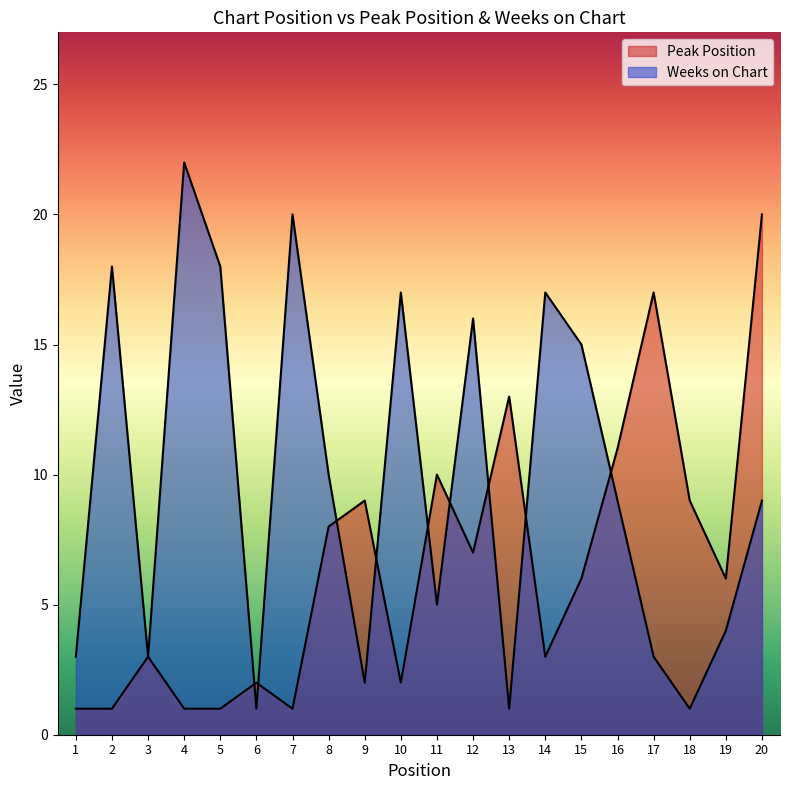

After their last crossing, which series has the higher values: Peak Position or Weeks on Chart?

Peak Position